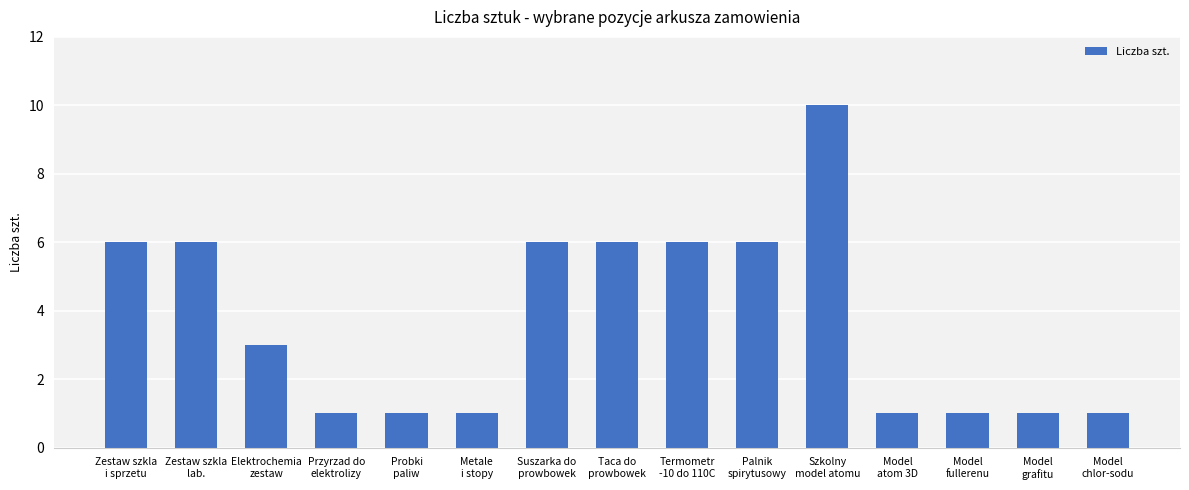

What is the label of the 10th bar from the left?

Palnik
spirytusowy